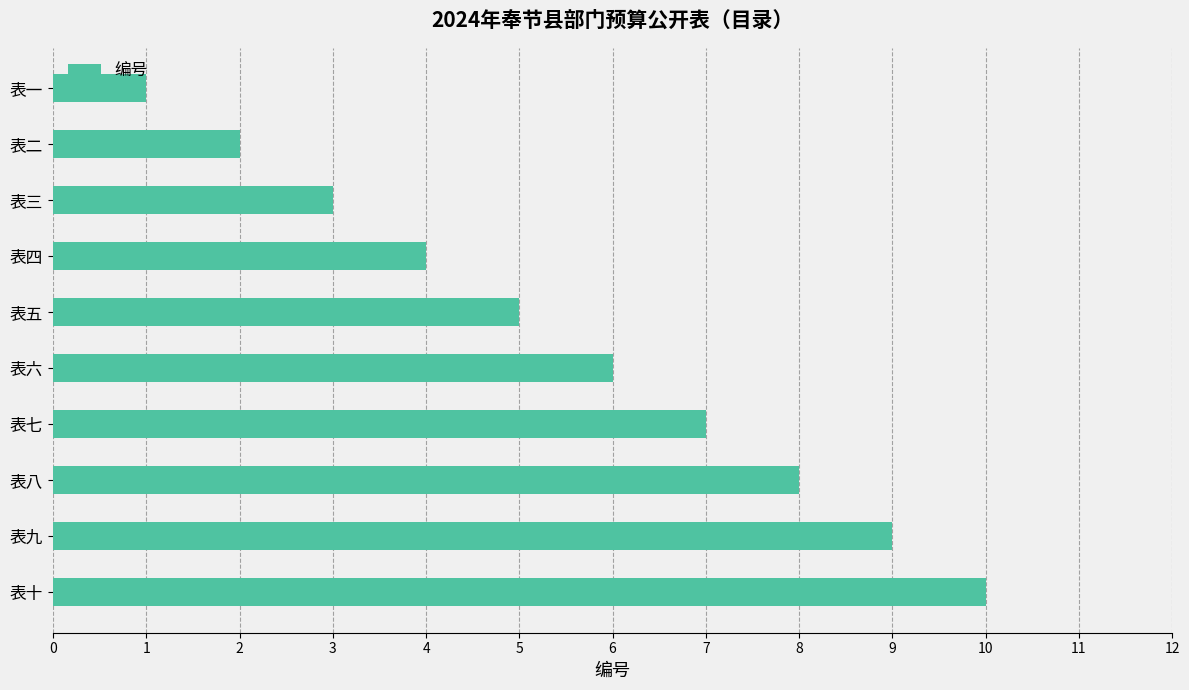

What is the ratio of the value at 表三 to the value at 表六?

0.5